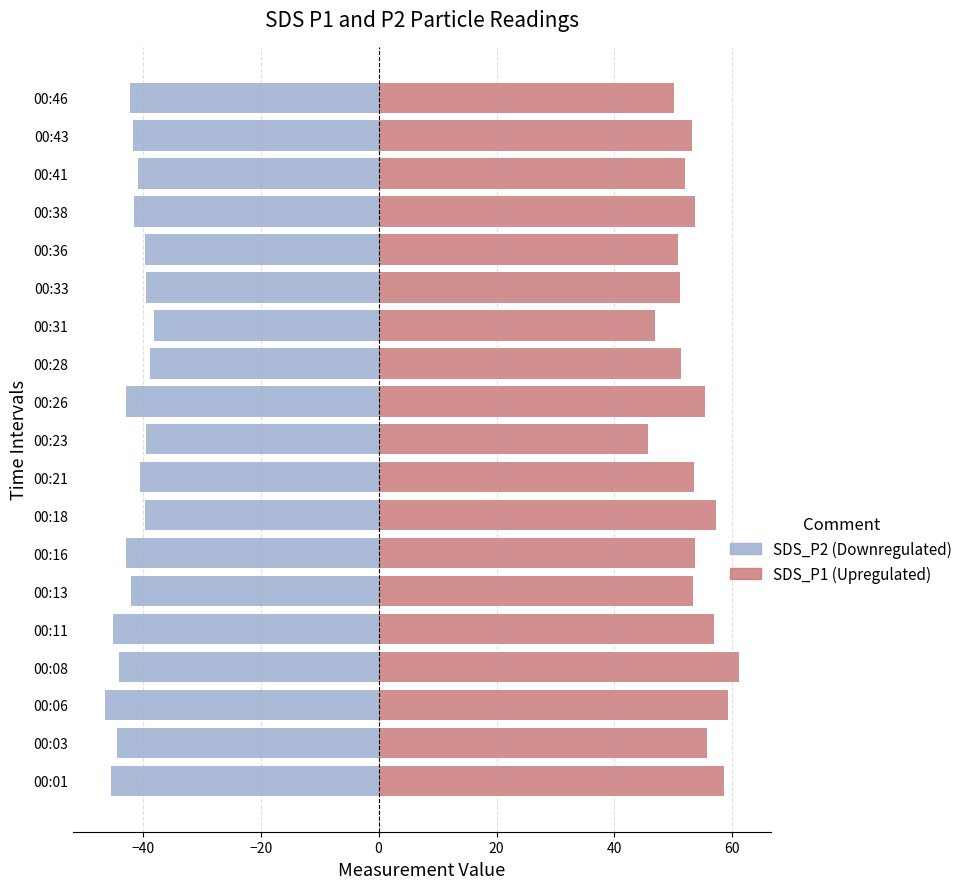

The value of SDS_P1 (Upregulated) at 00:01 is 91.2. True or false?

False